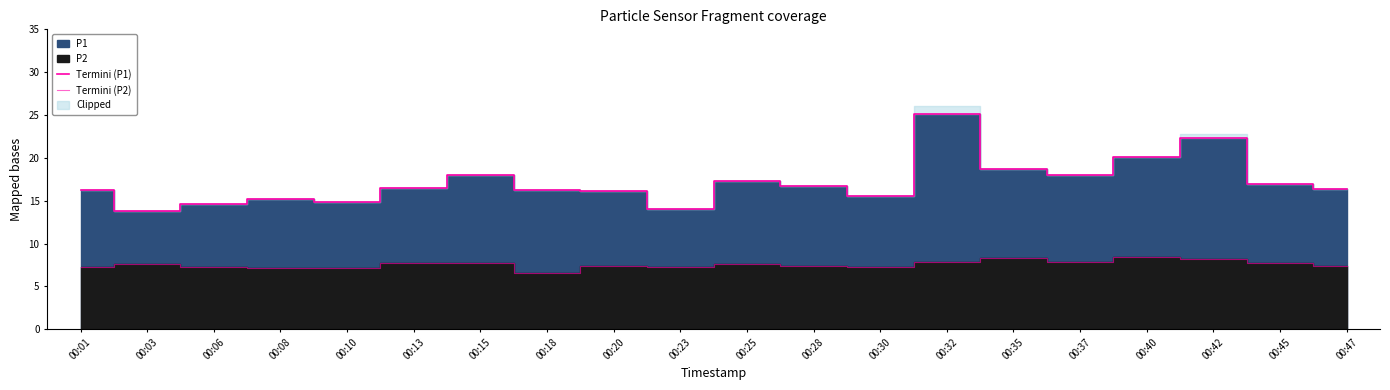

At which label does Termini (P2) reach its peak?

00:40